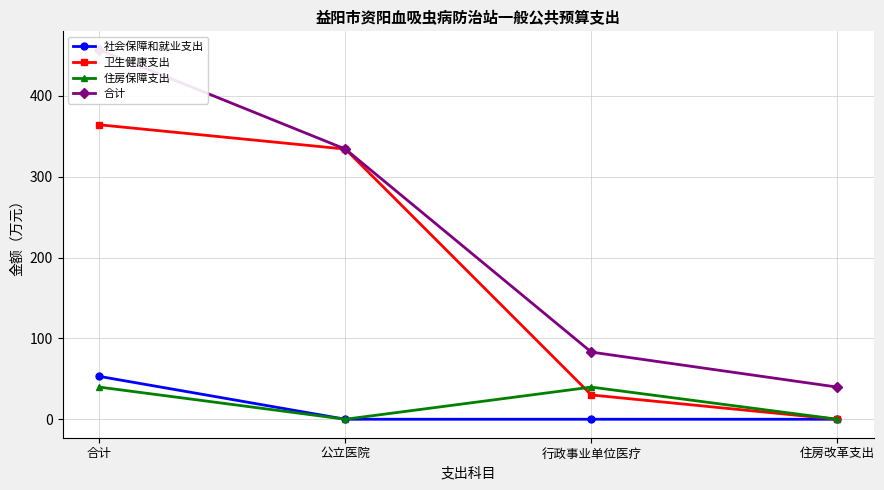

What is the difference between the second highest and minimum values in the 卫生健康支出 series?

334.2